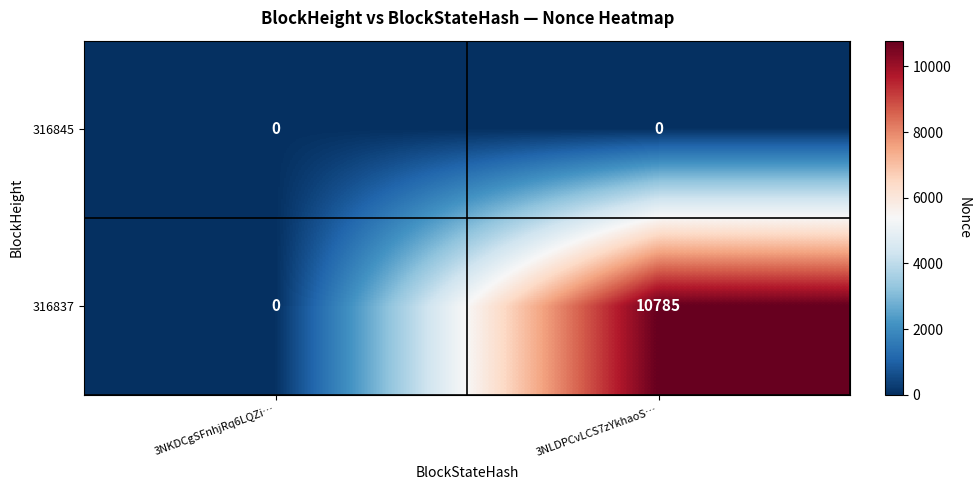

Which series has the largest total across all categories?

316837